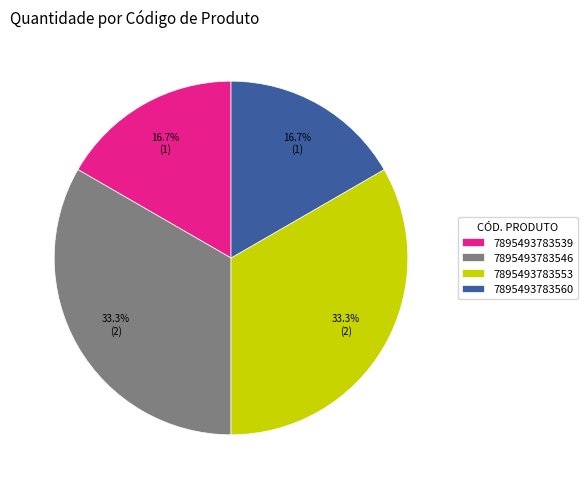

What is the total percentage of 7895493783546 and 7895493783560?

50.0%